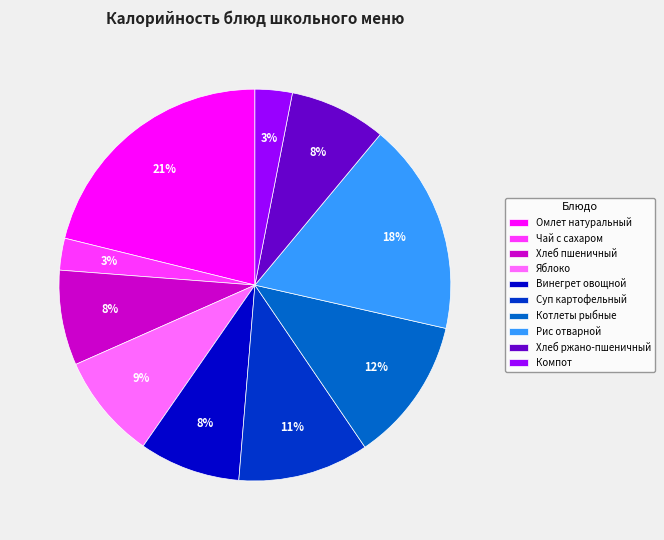

Does any single category account for the majority?

No